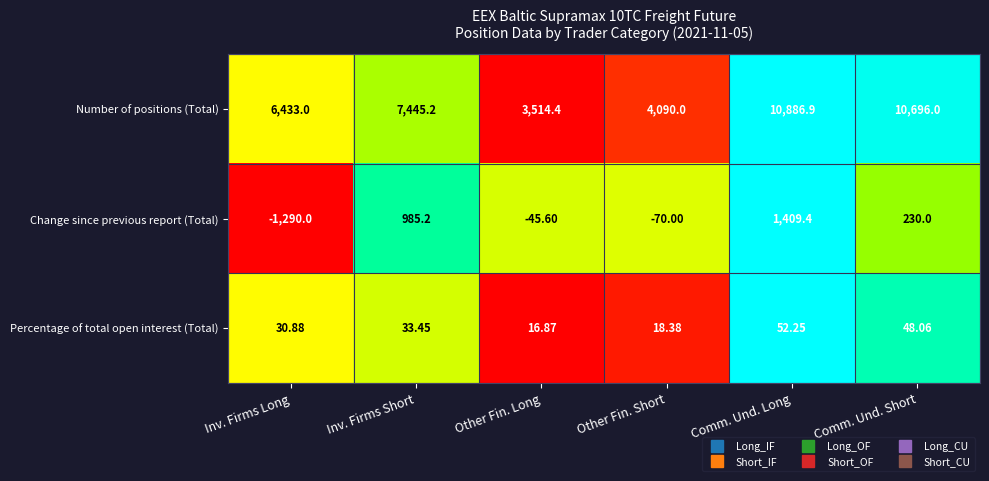

How many values in the Number of positions (Total) series are below 7445?

3